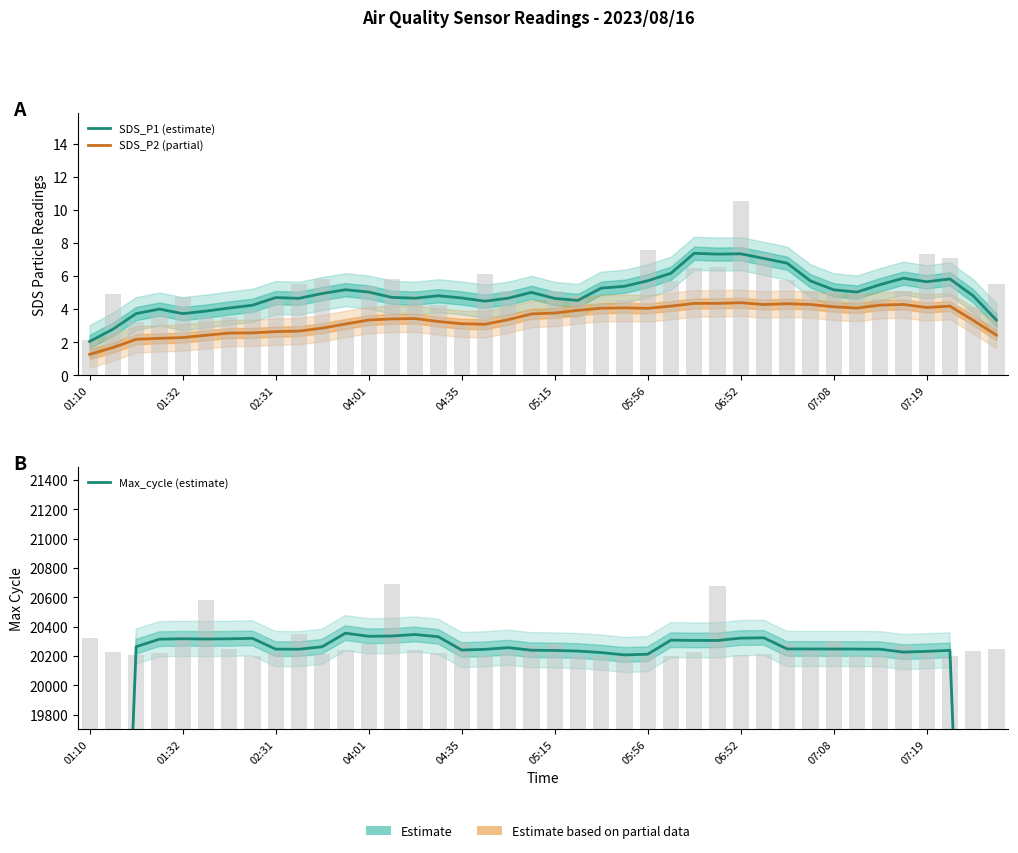

List the series in order of their peak value, lowest first.

SDS_P2 (partial), SDS_P1 (estimate), Max_cycle (estimate)